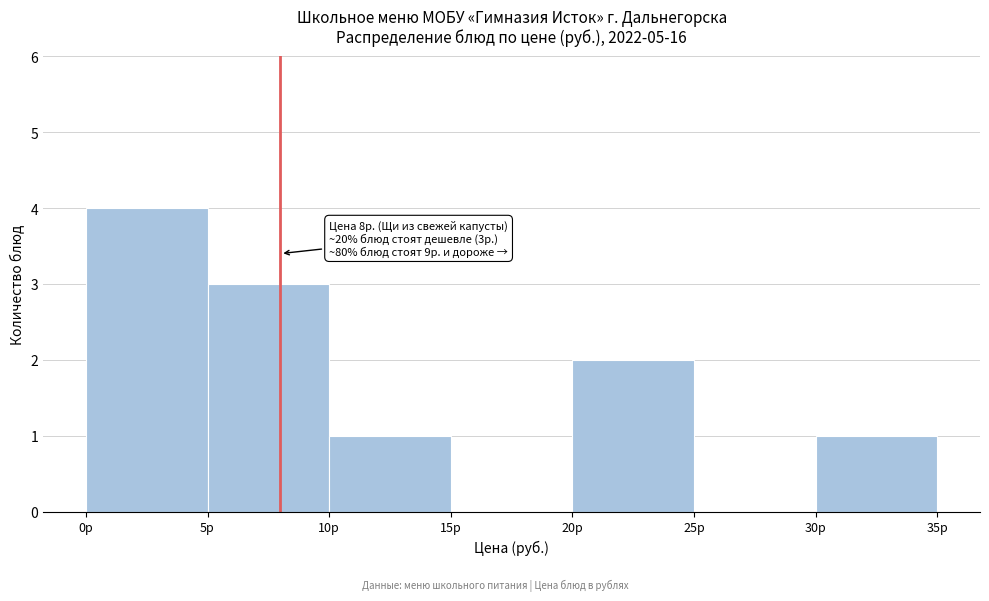

Over which range of the x-axis is the bar tallest?

0 to 5